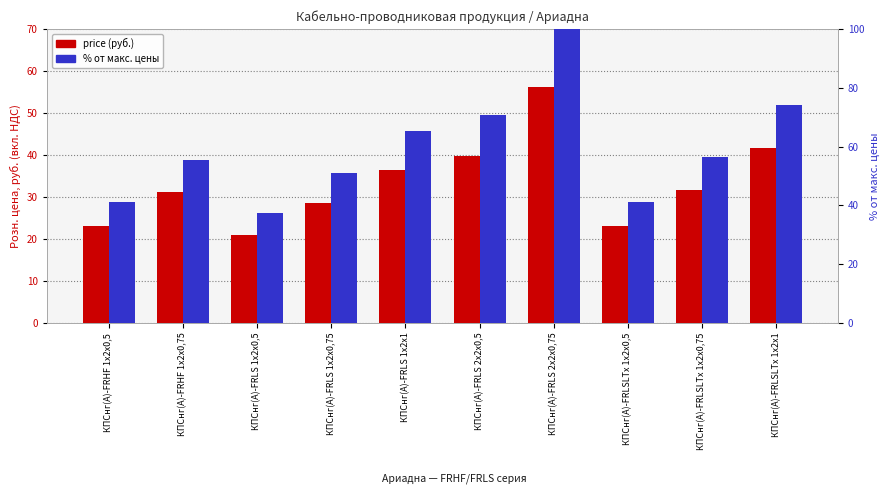

At how many categories does at least one series exceed 46?

7